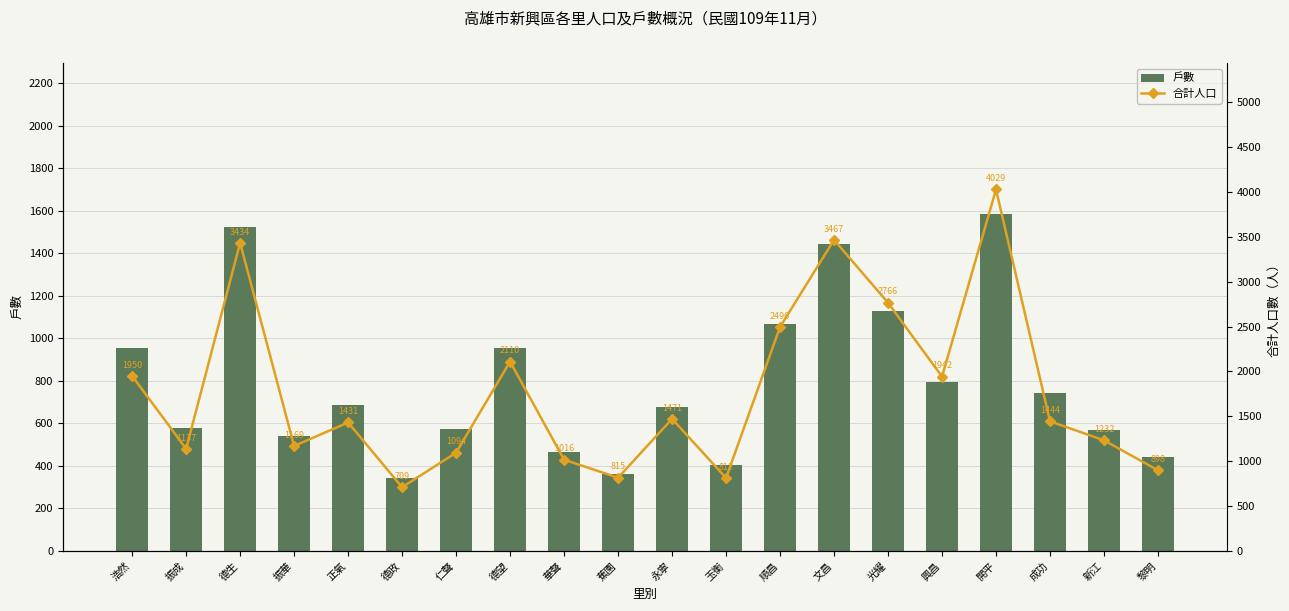

Between 玉衡 and 浩然, which is larger?

浩然